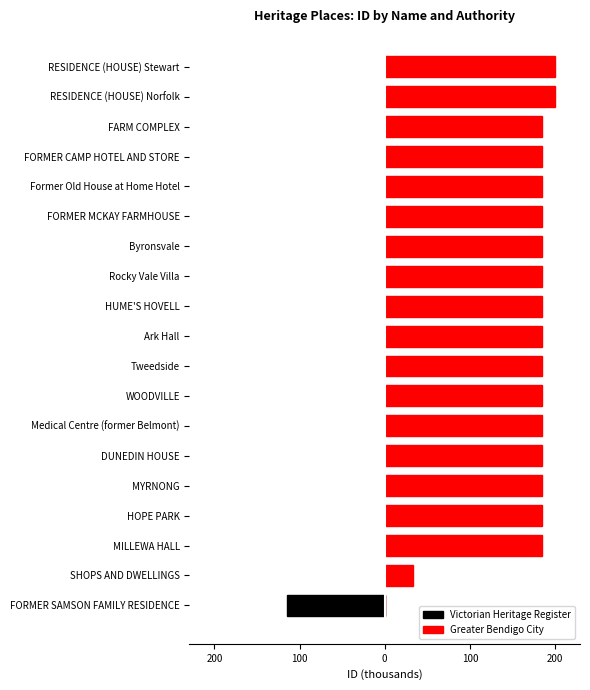

Is it true that Greater Bendigo City equals 270.0 at MYRNONG?

False